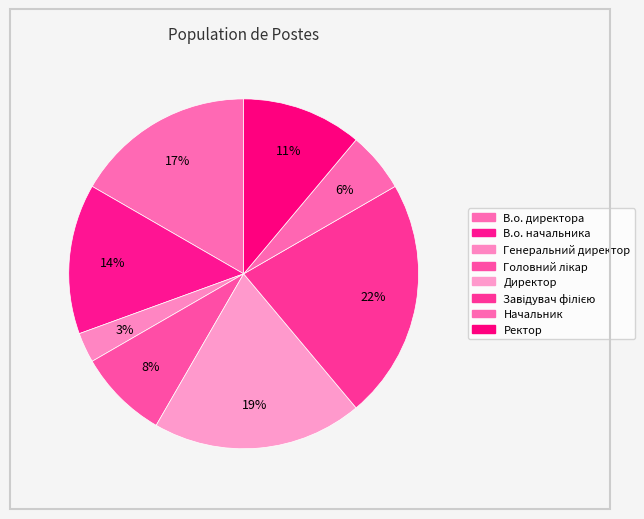

Count the number of slices in the pie.

8